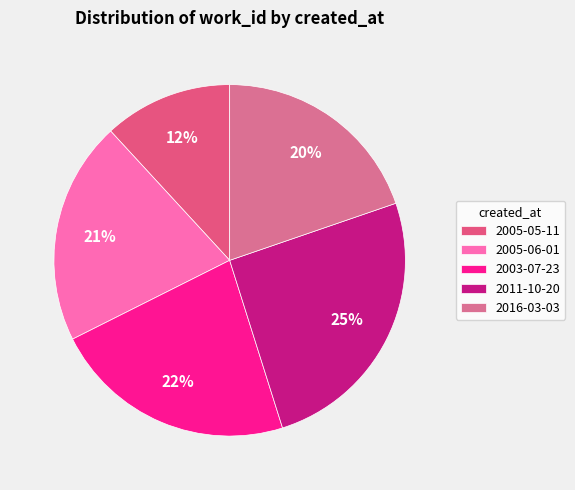

Rank the categories by value from lowest to highest.

2005-05-11, 2016-03-03, 2005-06-01, 2003-07-23, 2011-10-20